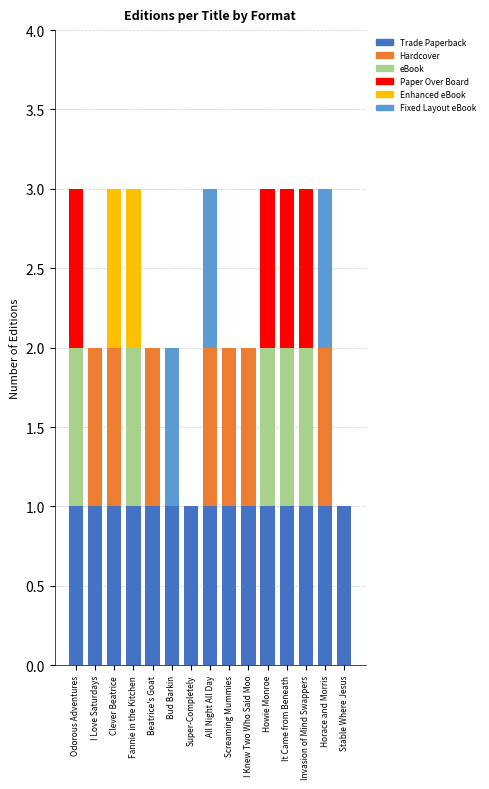

How many distinct data groups are displayed?

6